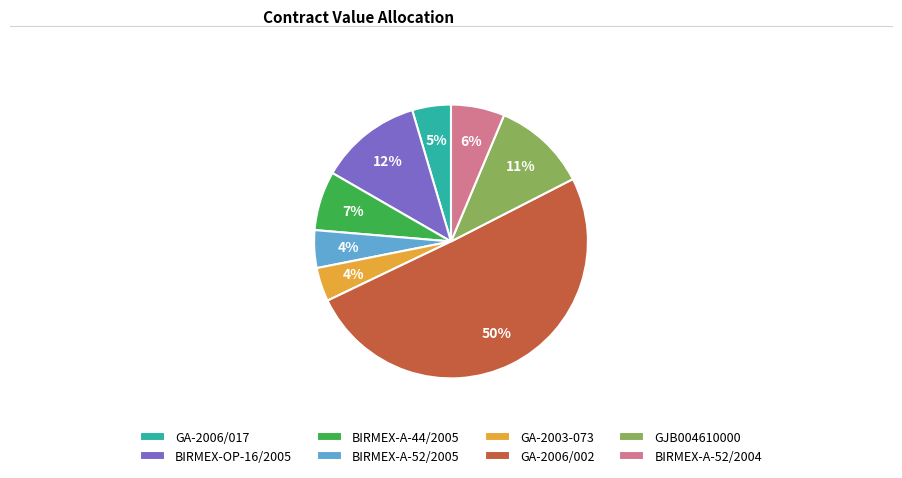

To the nearest percent, what is the average slice percentage?

12%